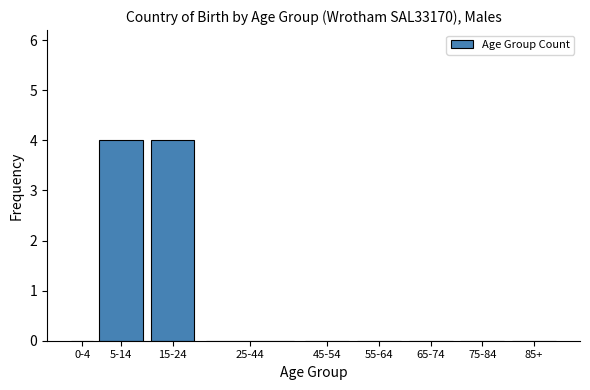

Reading right to left, list all the values displayed in this chart.

85+=0	75-84=0	65-74=0	55-64=0	45-54=0	25-44=0	15-24=4	5-14=4	0-4=0